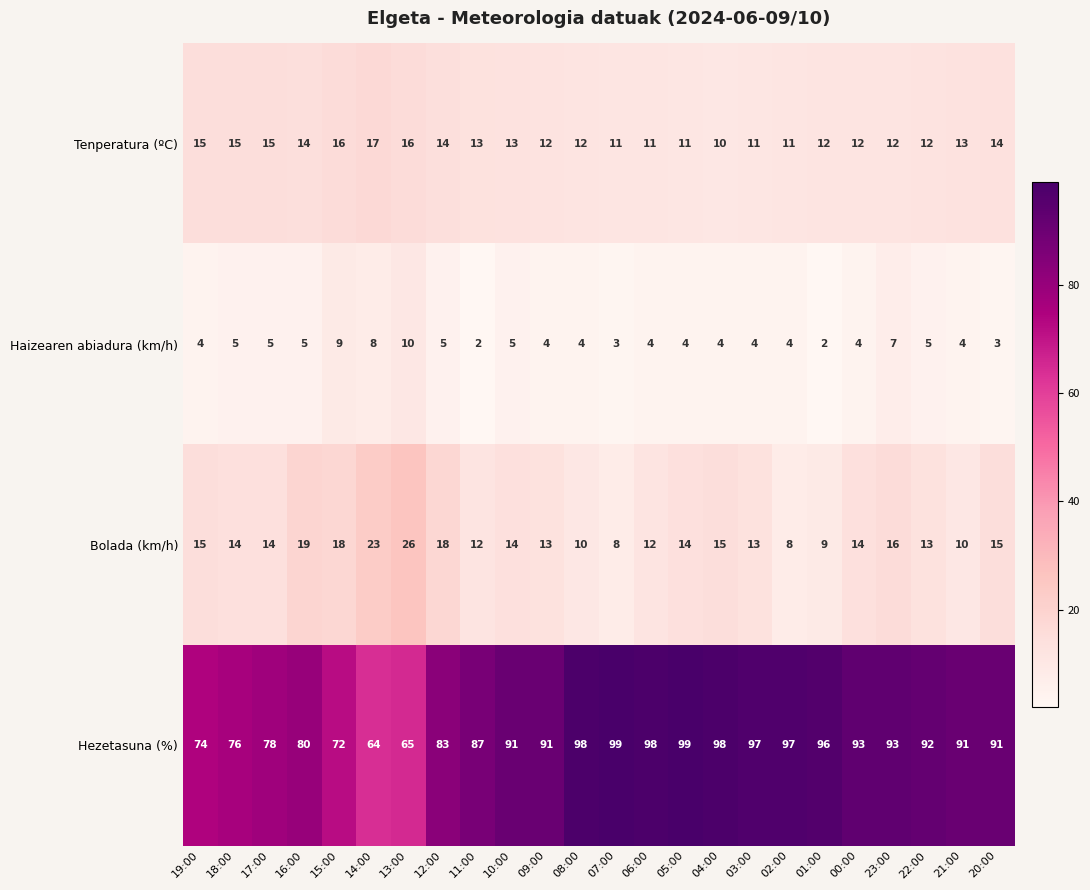

Where does the Bolada (km/h) series first go above 14?

19:00